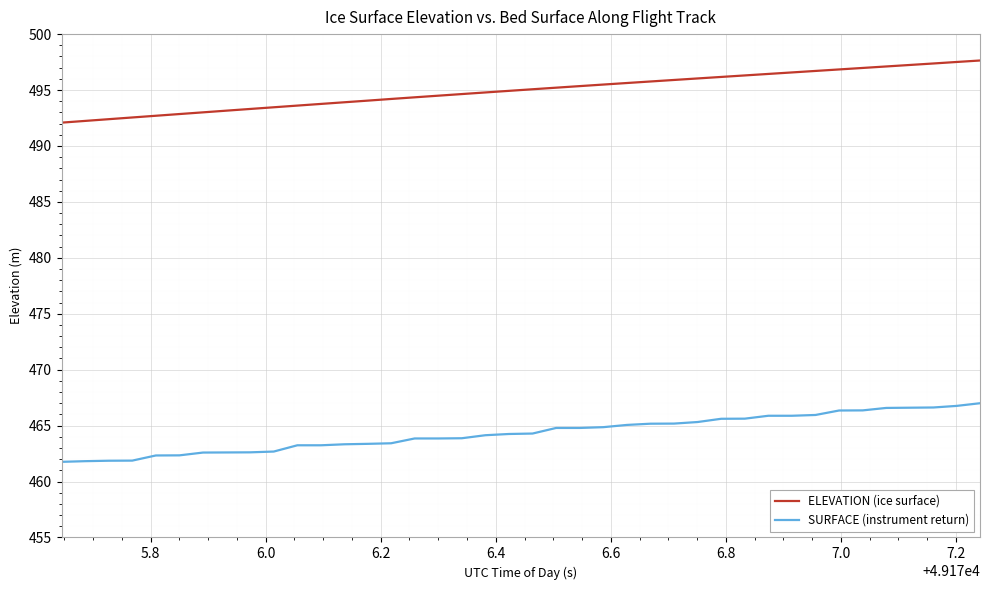

True or false: SURFACE (instrument return) and ELEVATION (ice surface) intersect in this chart.

False